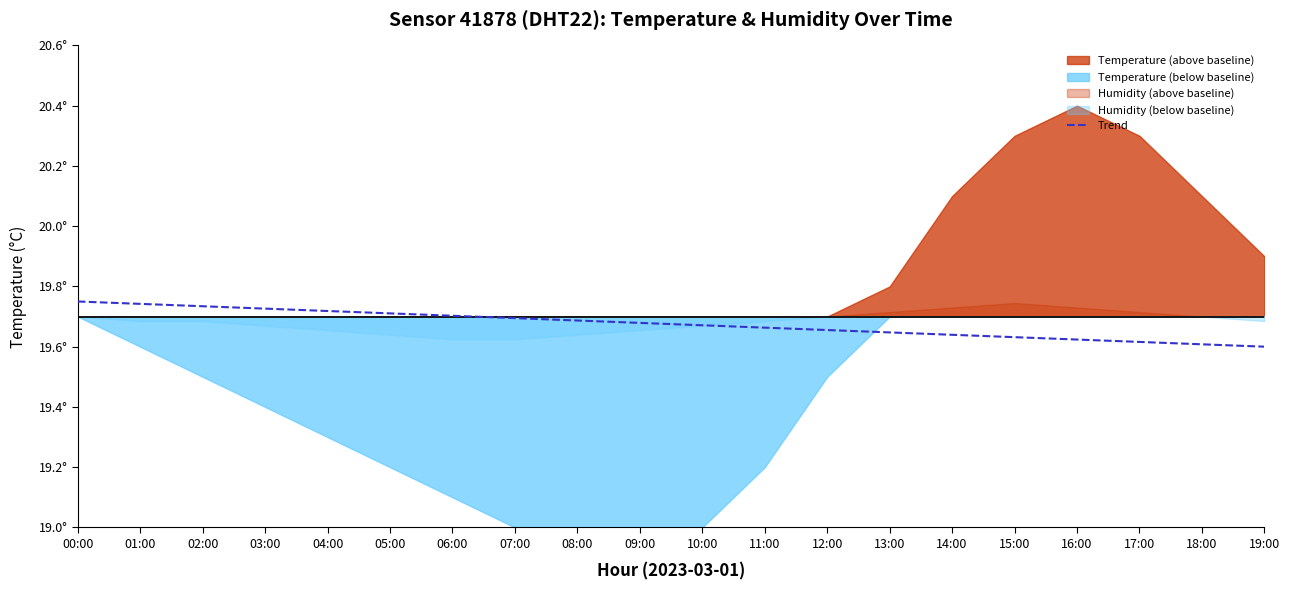

Reading left to right, what are all the values shown in this chart?

19.8	19.7	19.7	19.7	19.7	19.7	19.7	19.7	19.7	19.7	19.7	19.7	19.7	19.6	19.6	19.6	19.6	19.6	19.6	19.6